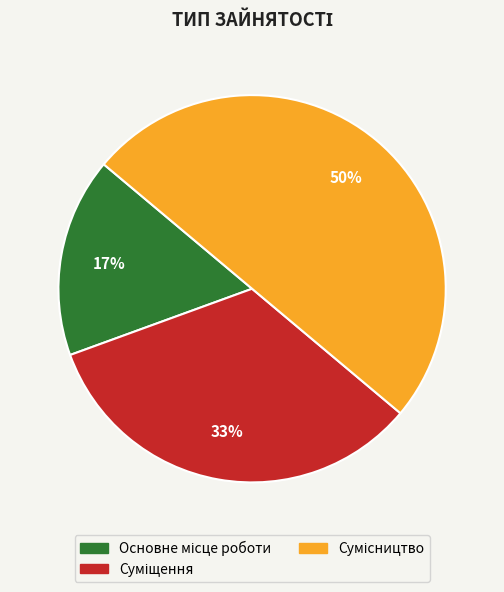

To the nearest percent, what is the average slice percentage?

33%